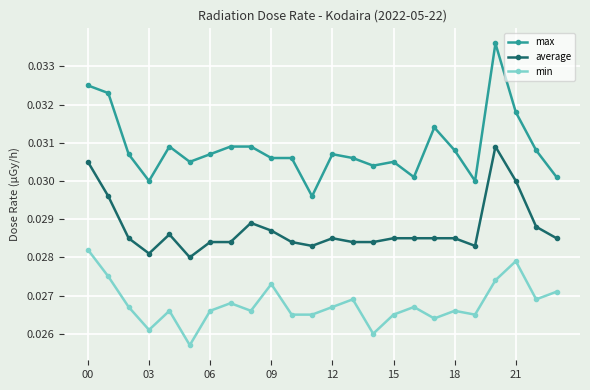

List the series in order of their overall mean, lowest first.

min, average, max